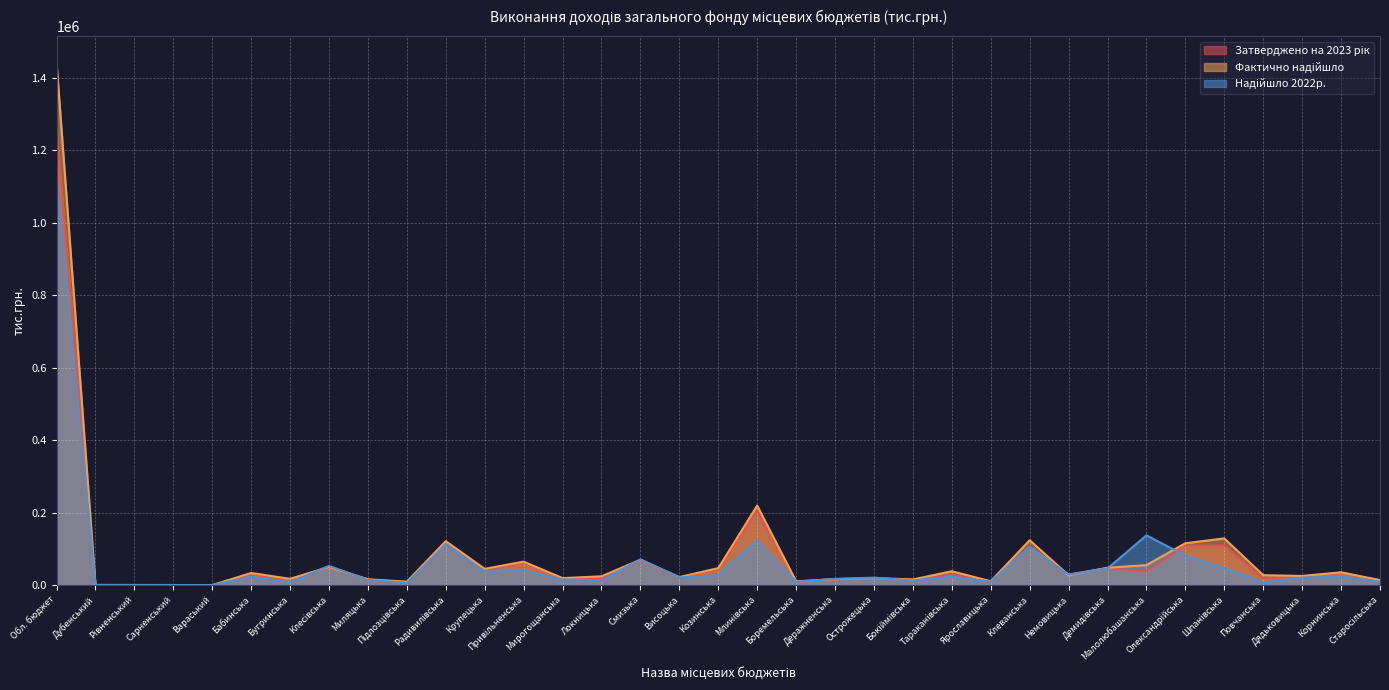

Which category has the highest value across all series?

Обл. бюджет